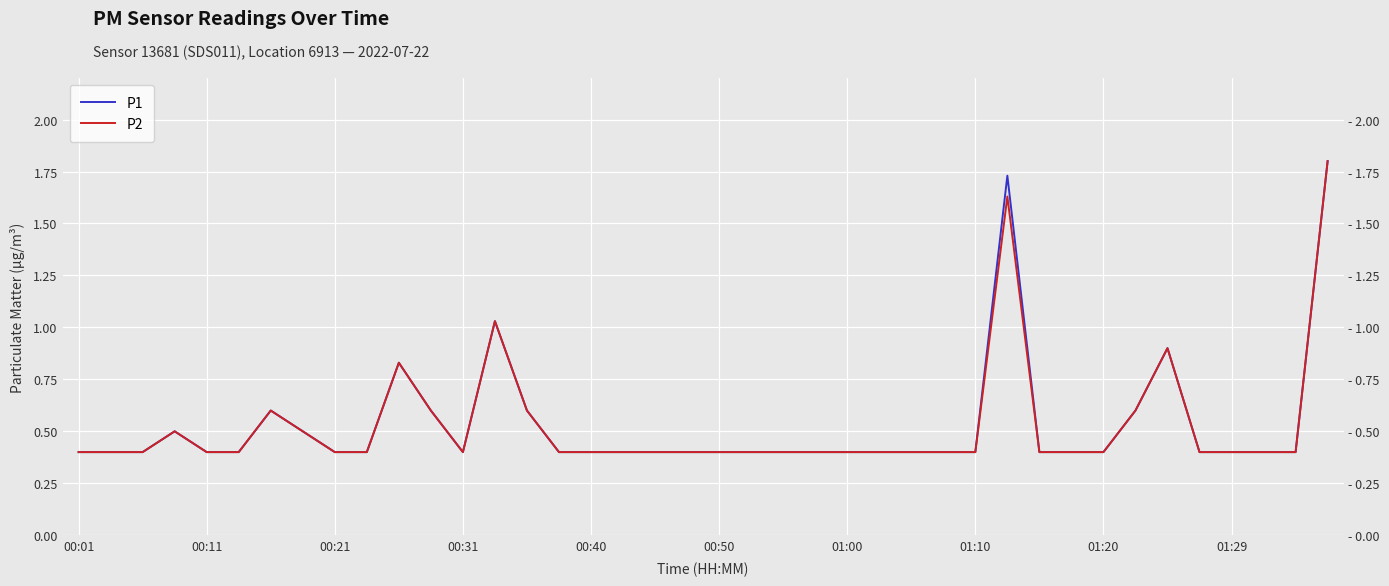

The value of P1 at 00:50 is 0.2. True or false?

False